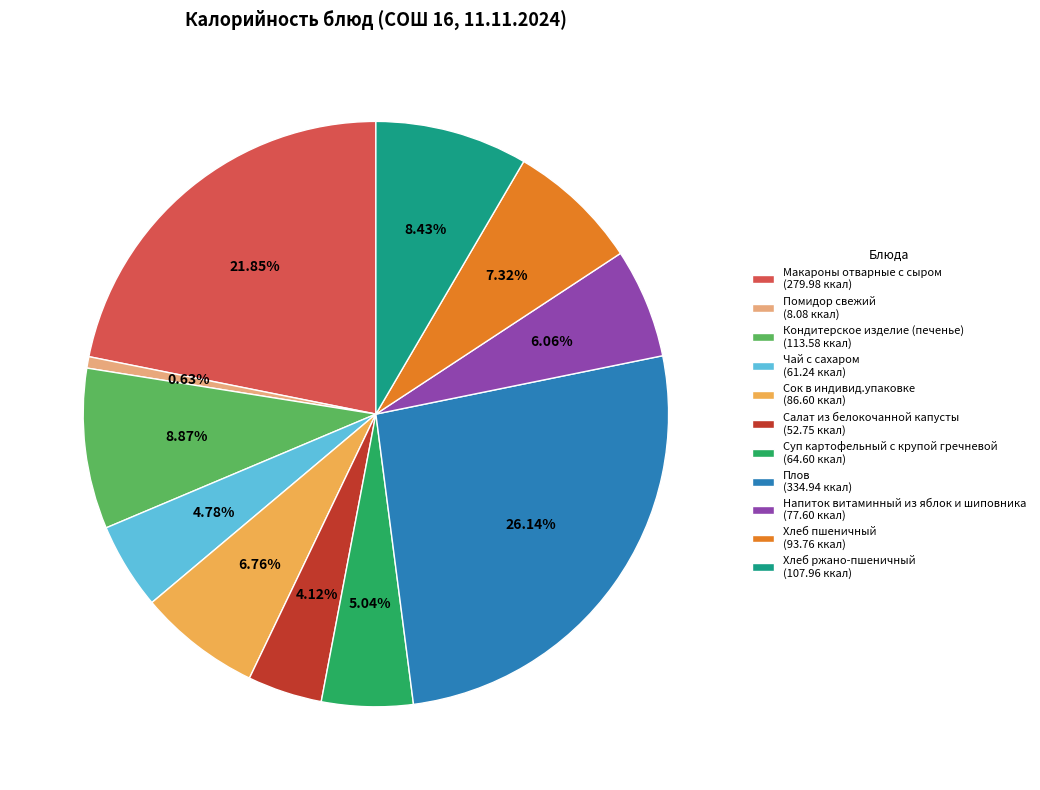

Which category has the smallest portion of the pie?

Помидор свежий